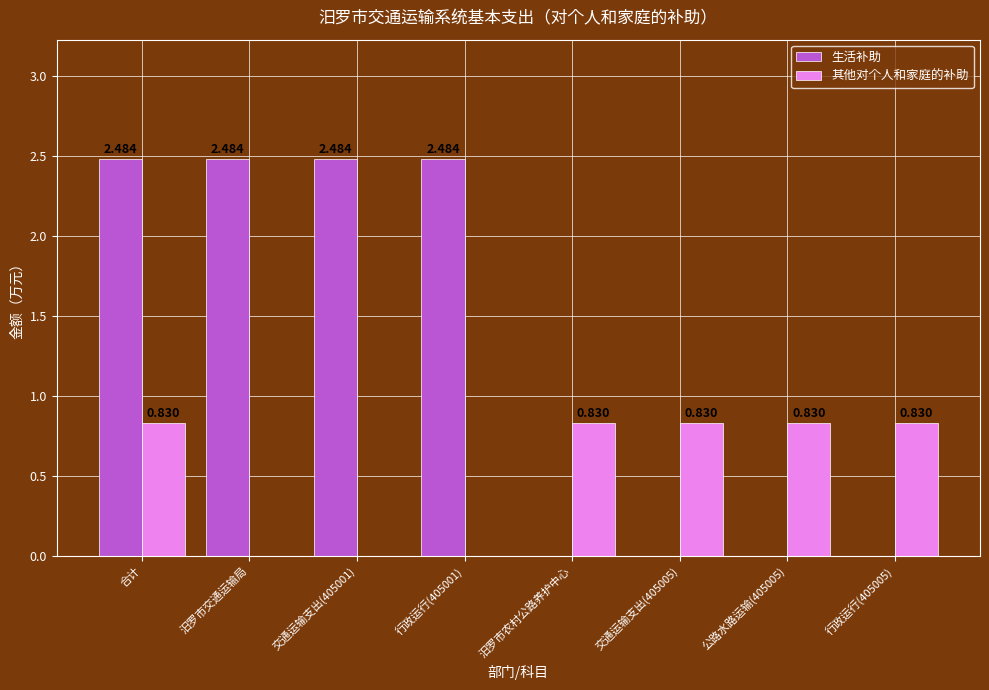

At which category is the sum across all series the highest?

合计